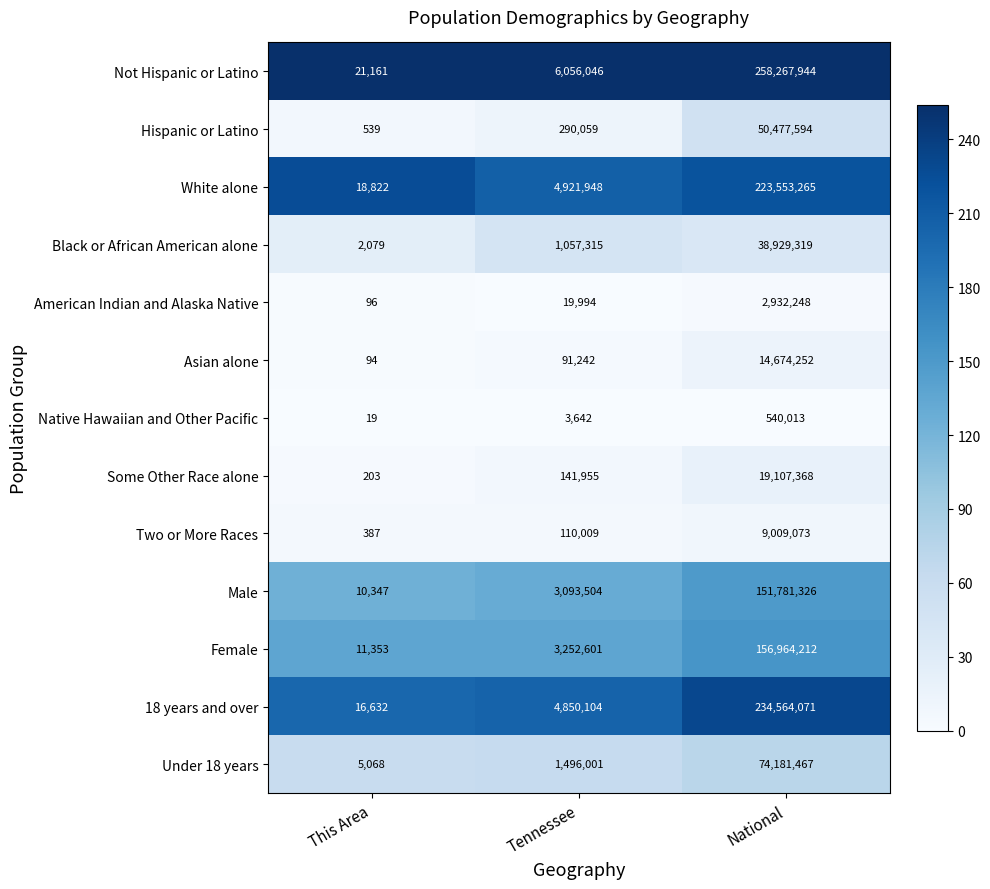

How many data points in Female are less than 3252601?

1